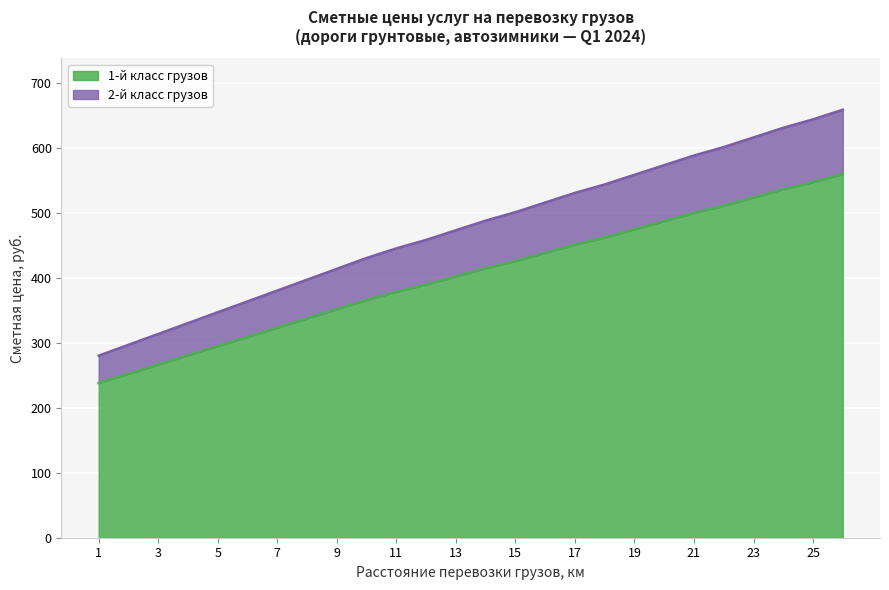

What is the difference between the maximum and second lowest values in the 1-й класс грузов series?

307.9